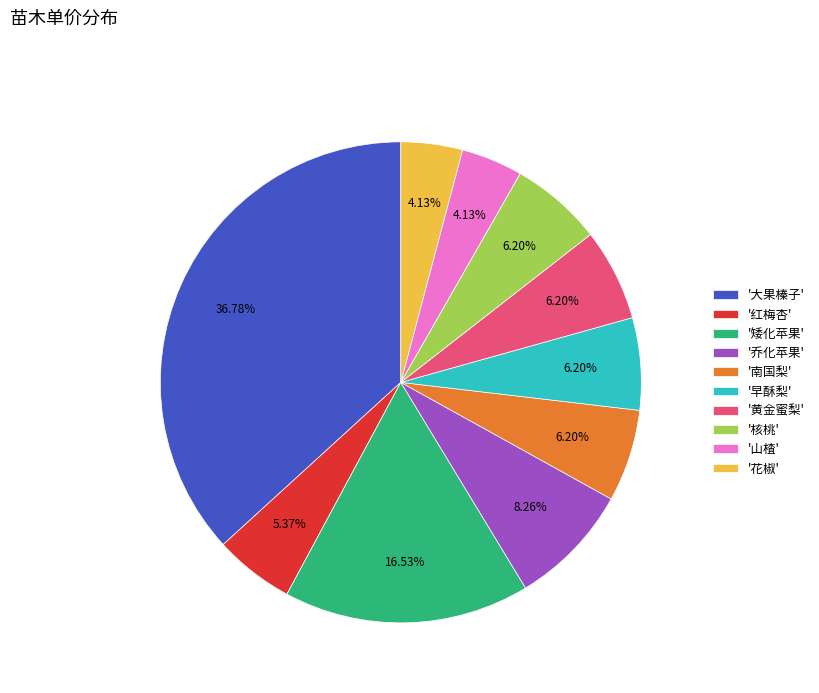

Is '大果榛子' the majority of the pie?

No